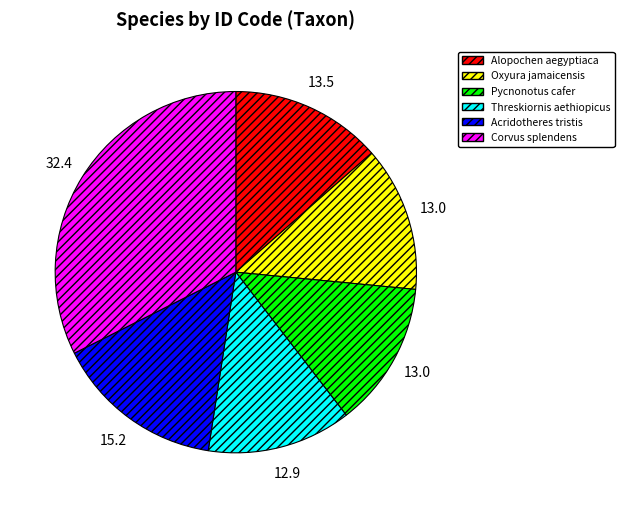

Does Pycnonotus cafer represent more than half of the total?

No